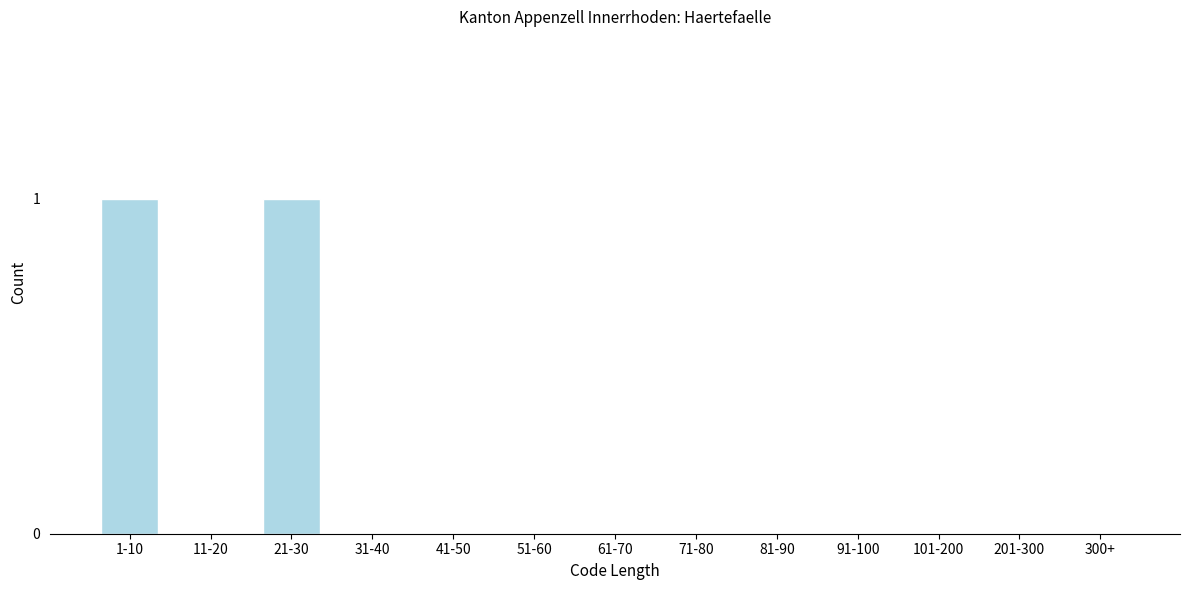

Reading right to left, transcribe all the data shown in this chart.

300+=0	201-300=0	101-200=0	91-100=0	81-90=0	71-80=0	61-70=0	51-60=0	41-50=0	31-40=0	21-30=1	11-20=0	1-10=1